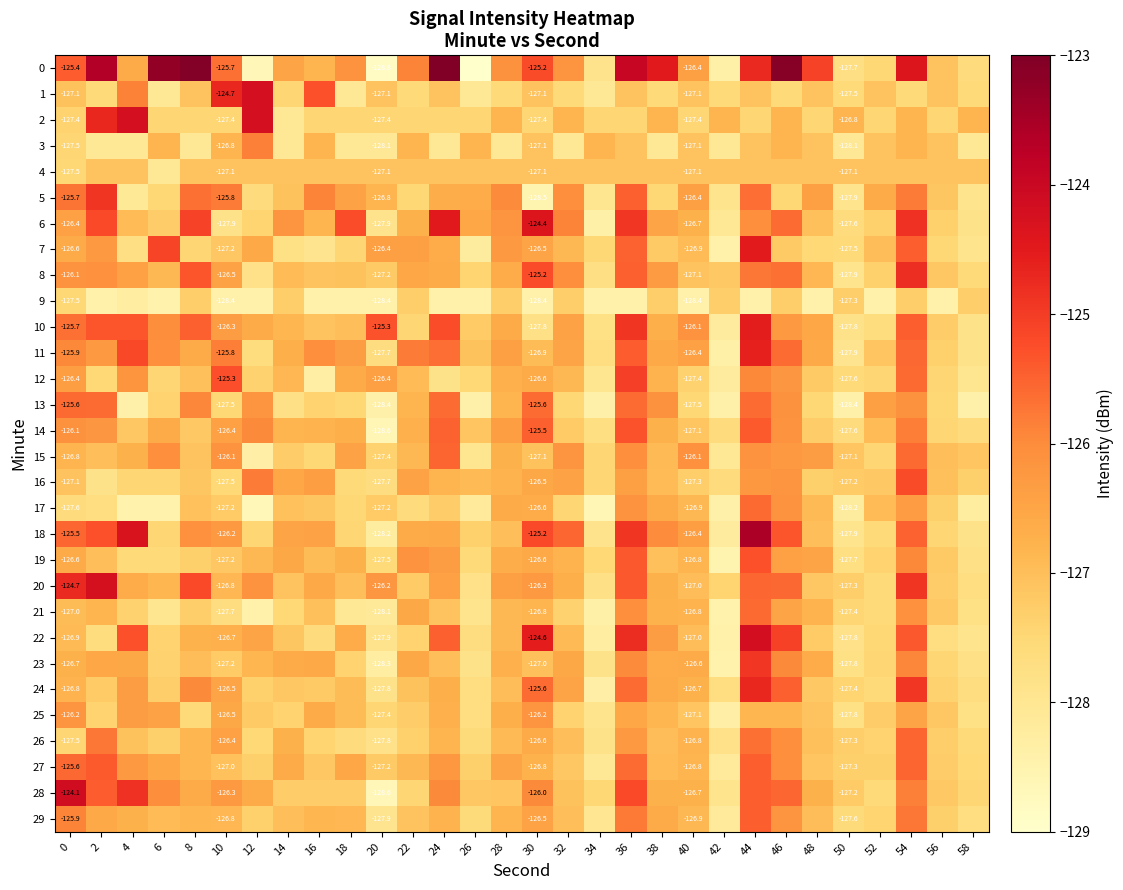

What is the approximate value of 3 at 30?

-127.1